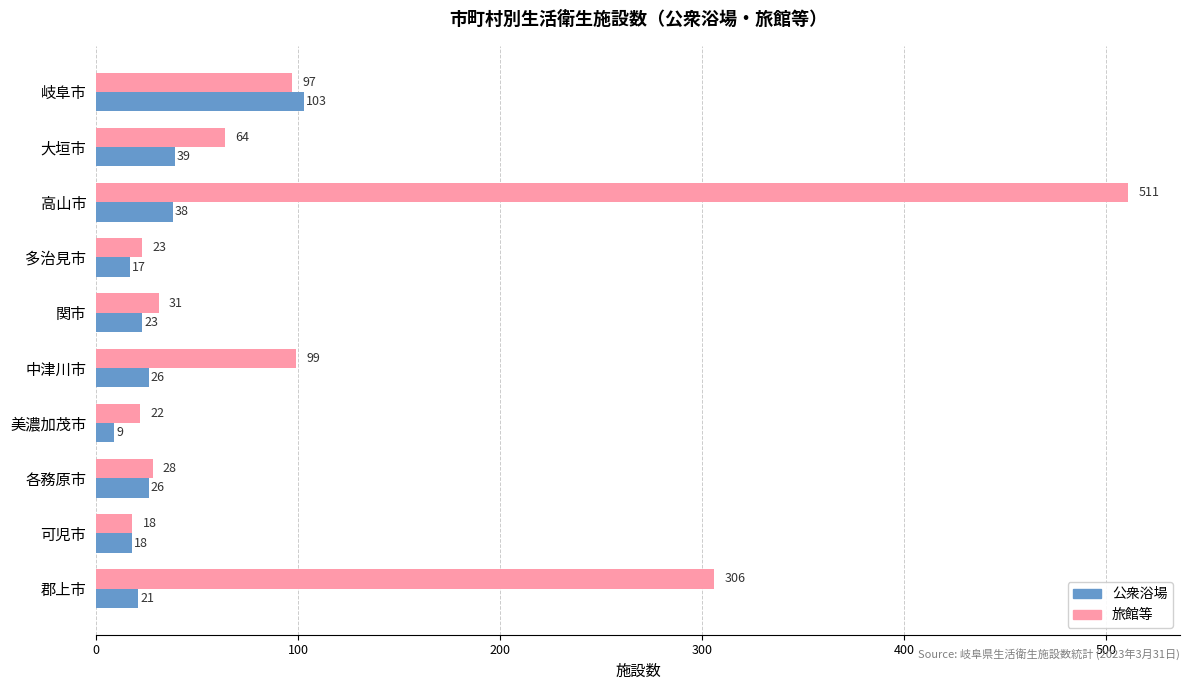

At which category is the sum across all series the highest?

高山市